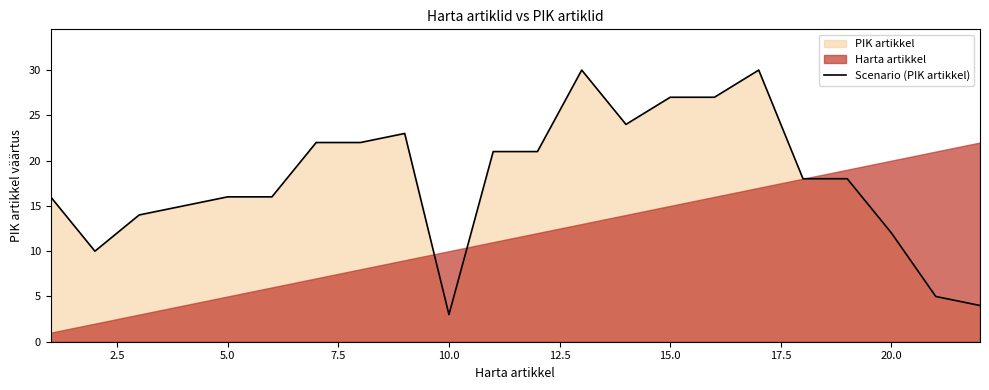

What is the difference between the maximum and minimum values?

27